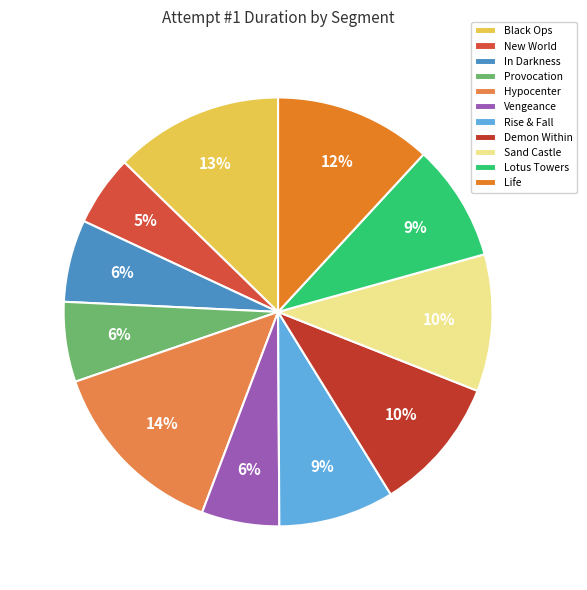

Is there any slice that represents more than half of the pie?

No